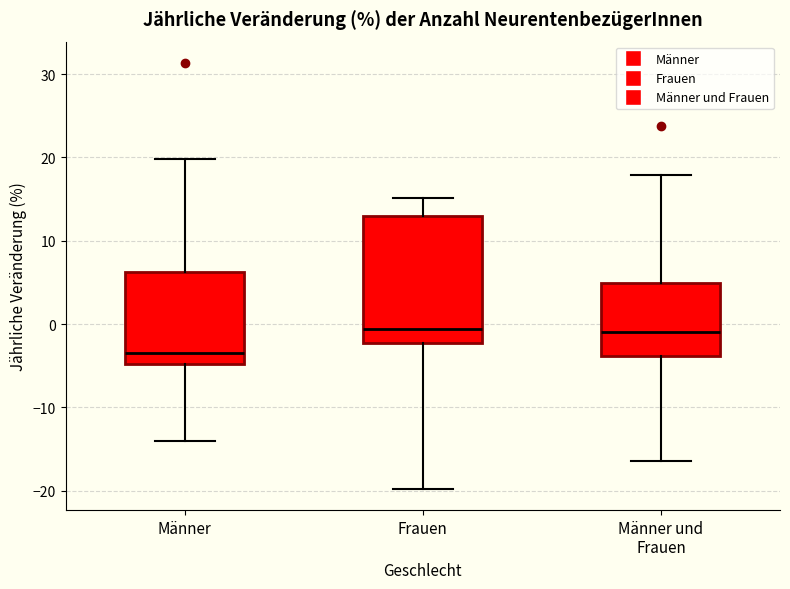

Where does the median line of the box for Männer sit on the y-axis? The values are not printed on the chart, so give them approximately, as read against the axis.

-3